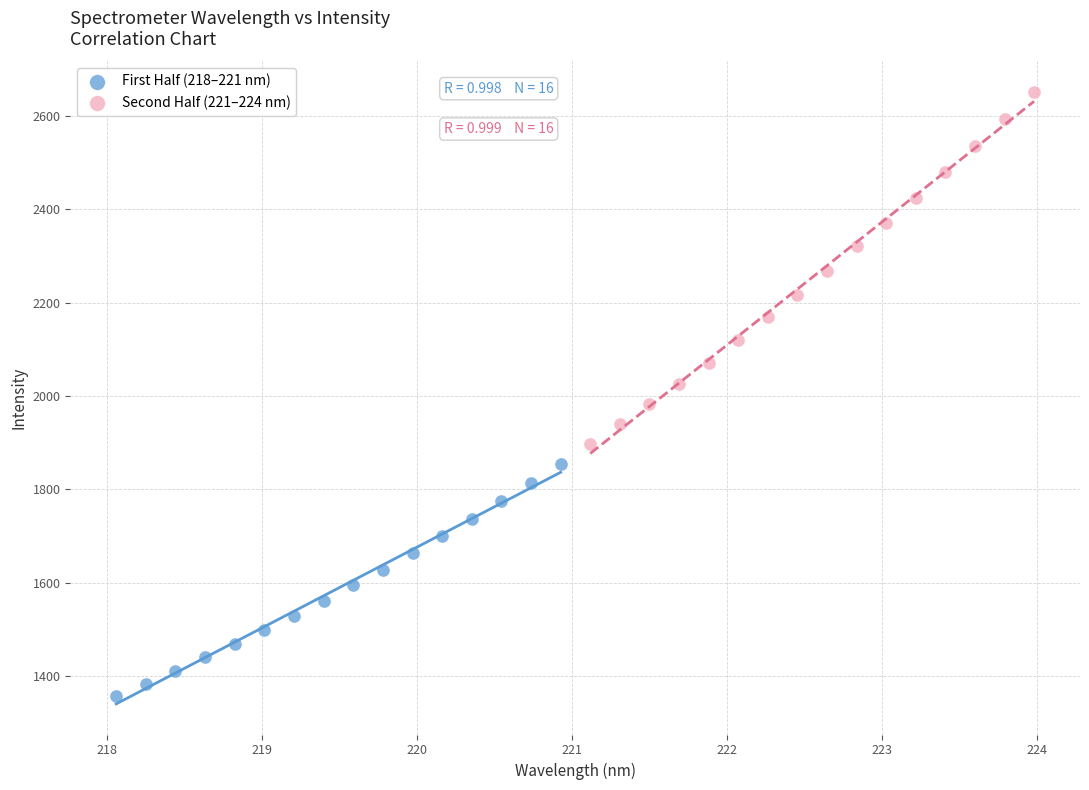

Which series reaches the minimum Y coordinate?

First Half (218–221 nm)